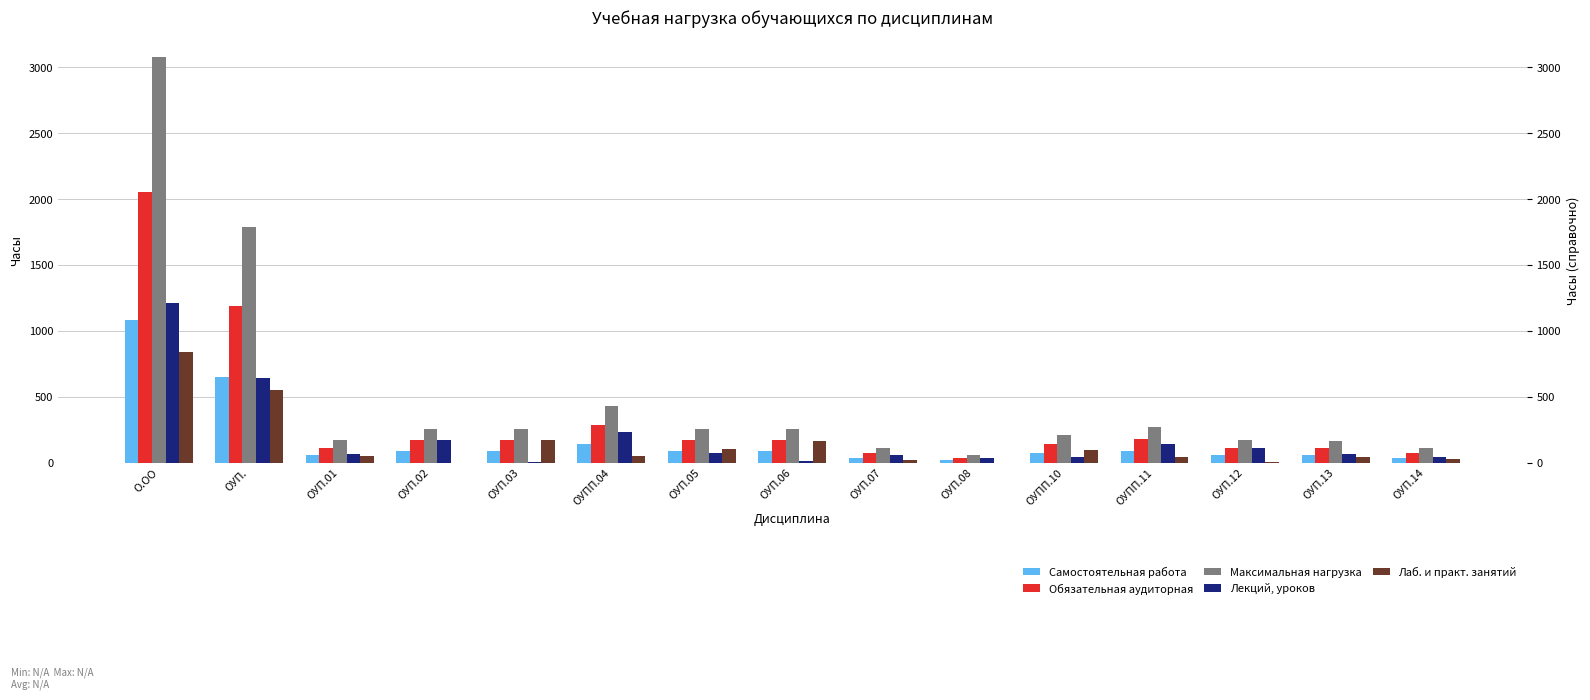

What are all the series names shown in the legend?

Самостоятельная работа, Обязательная аудиторная, Максимальная нагрузка, Лекций, уроков, Лаб. и практ. занятий